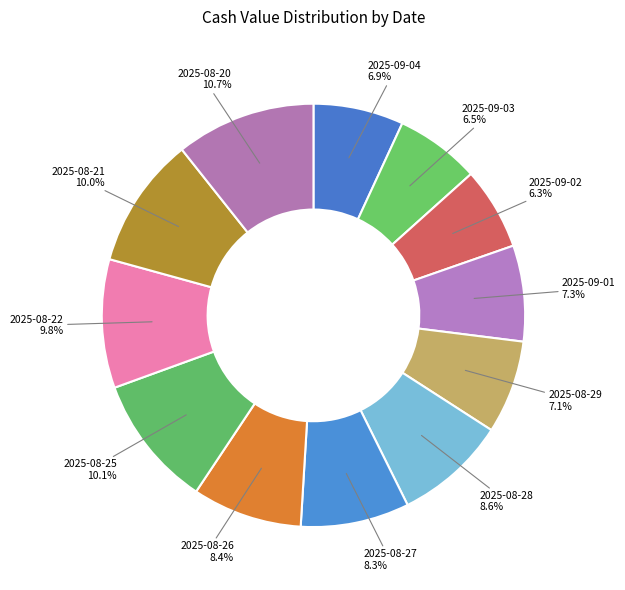

To the nearest percent, what is the average slice percentage?

8%